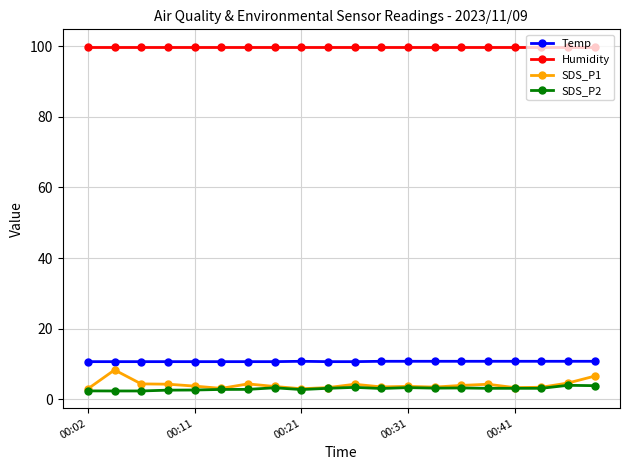

What is the maximum value shown in the chart?

99.9